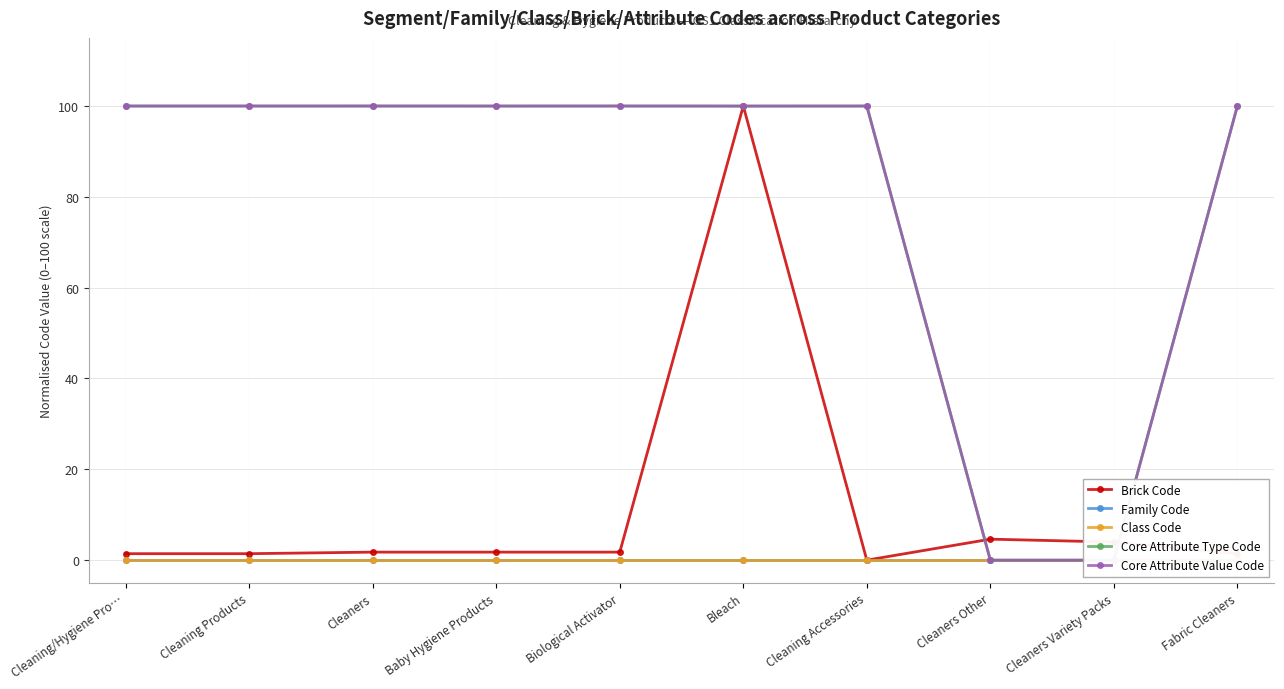

Rank the series at Cleaning/Hygiene Pro… from lowest to highest value.

Family Code, Class Code, Brick Code, Core Attribute Type Code, Core Attribute Value Code